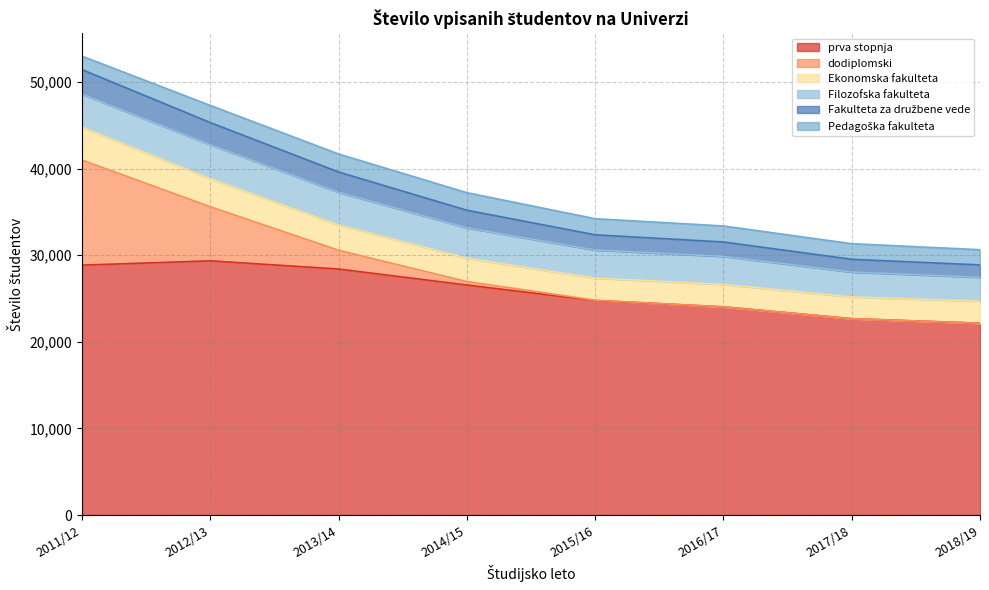

What is the lowest value of the prva stopnja series?

22141.0